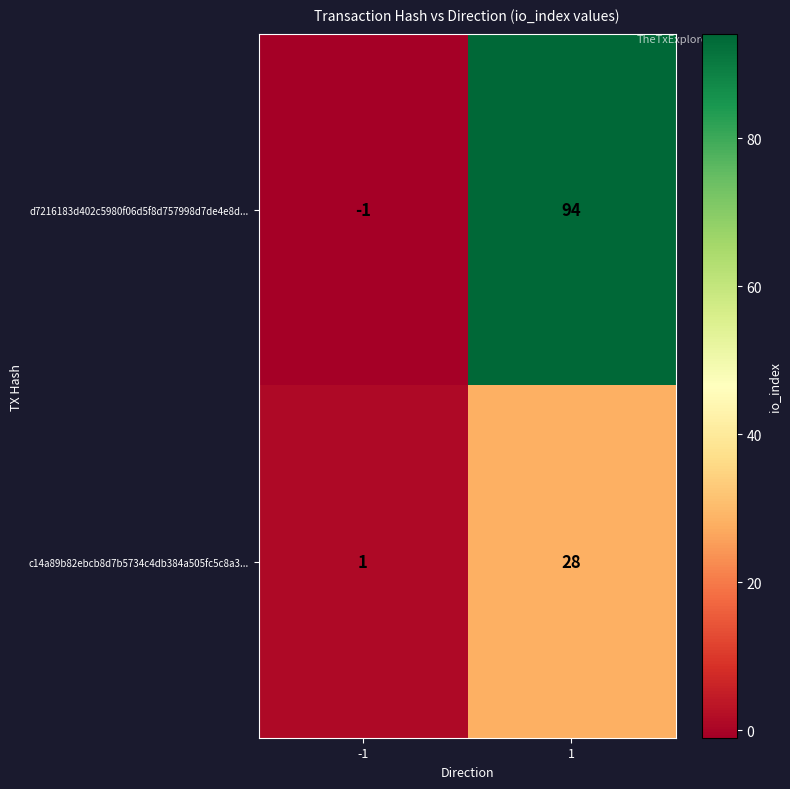

Reading left to right, what are all the values shown in this chart?

d7216183d402c5980f06d5f8d757998d7de4e8d...: -1	94
c14a89b82ebcb8d7b5734c4db384a505fc5c8a3...: 1	28